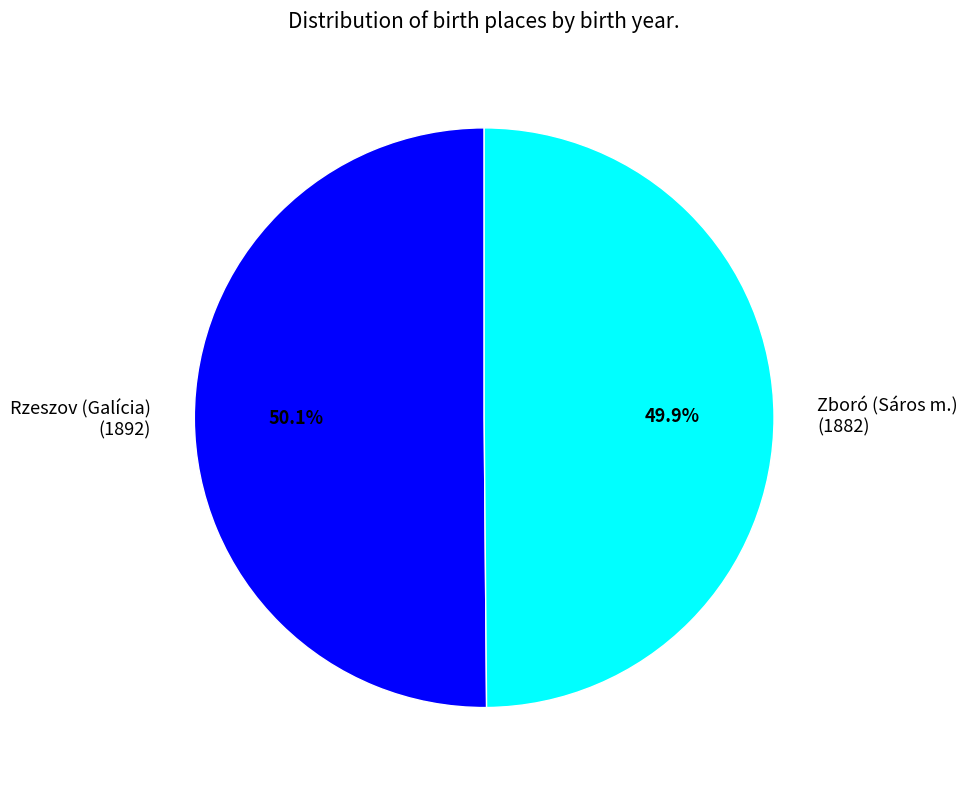

True or false: Zboró (Sáros m.) accounts for 61% of the total.

False